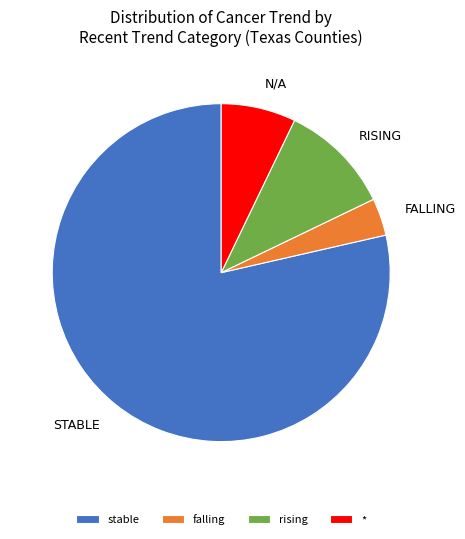

What is the smallest slice in the pie chart?

falling